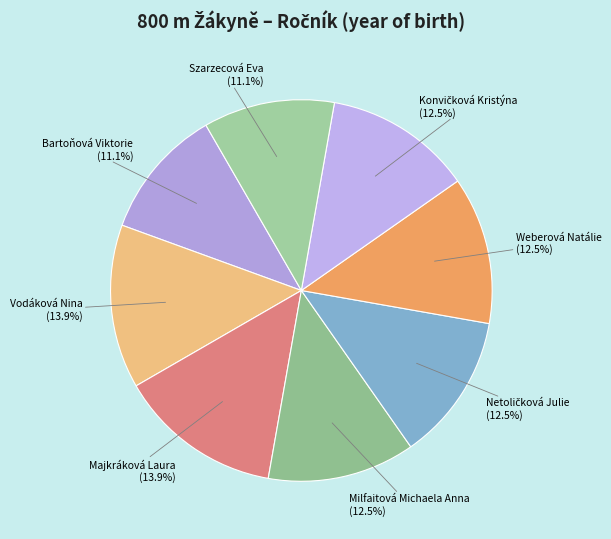

To the nearest percent, what is the difference between the largest and smallest slice percentages?

3%